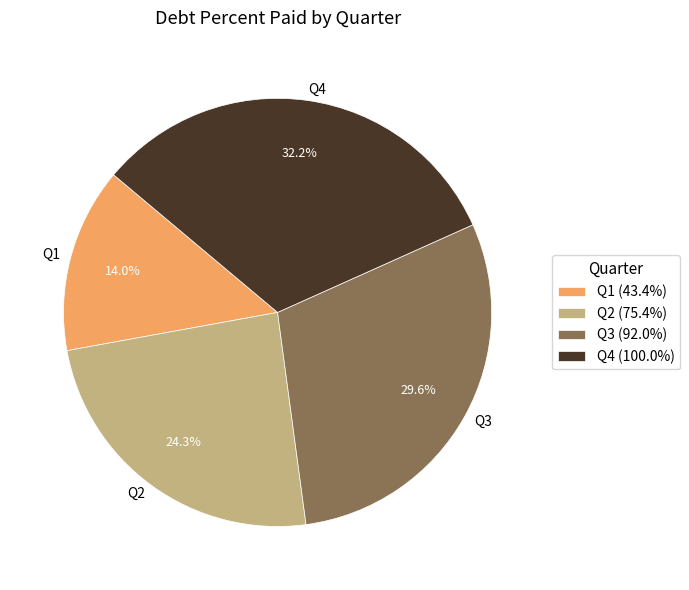

Is there a majority slice in this chart?

No